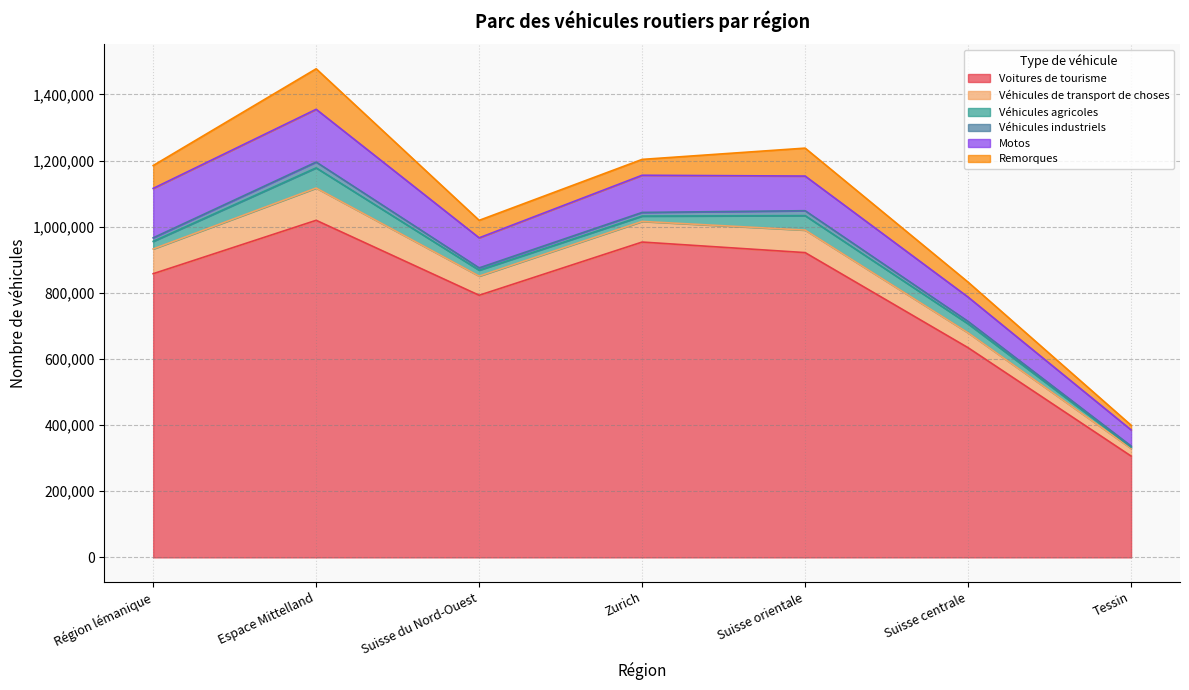

At which category is the sum across all series the highest?

Espace Mittelland